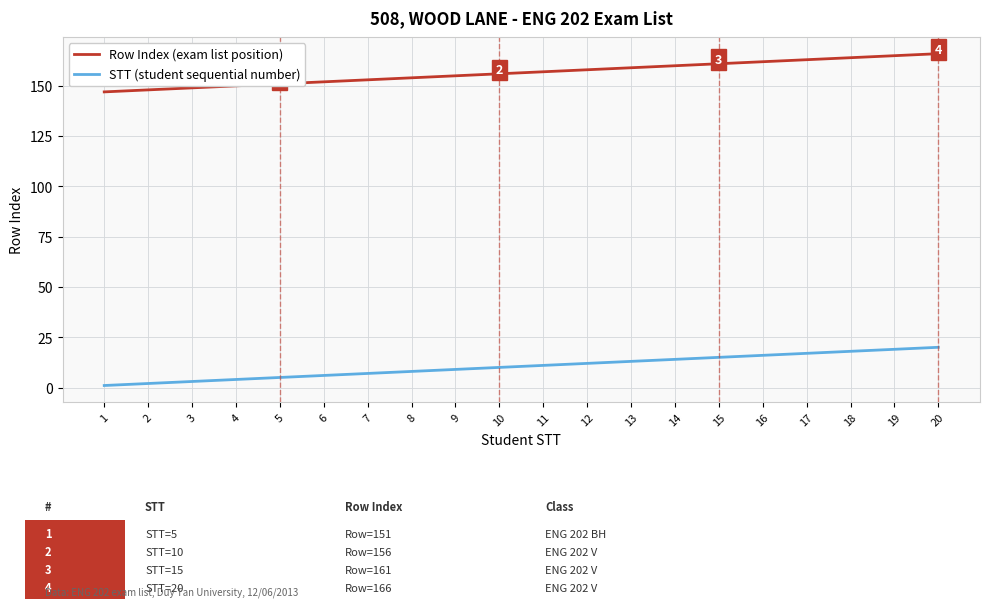

What is the approximate value of STT (student sequential number) at 11, to the nearest 5?

10